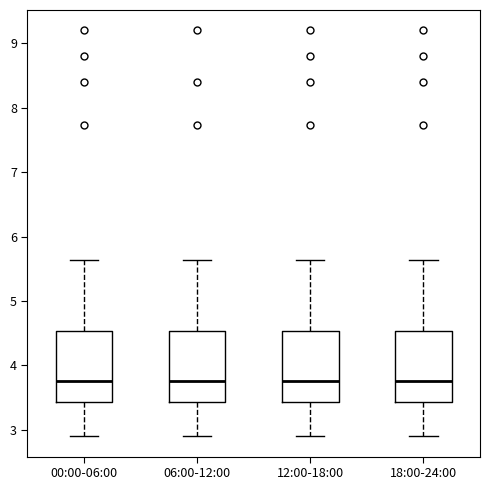

Reading left to right, transcribe this box plot: for each box, give where its median line is, the range the box spans, and where its two whiskers end, as read against the y-axis. The values are not printed on the chart, so give them approximately, as read against the axis.

00:00-06:00: median 3.8, box 3.4 to 4.5, whiskers 2.9 to 5.6
06:00-12:00: median 3.8, box 3.4 to 4.5, whiskers 2.9 to 5.6
12:00-18:00: median 3.8, box 3.4 to 4.5, whiskers 2.9 to 5.6
18:00-24:00: median 3.8, box 3.4 to 4.5, whiskers 2.9 to 5.6